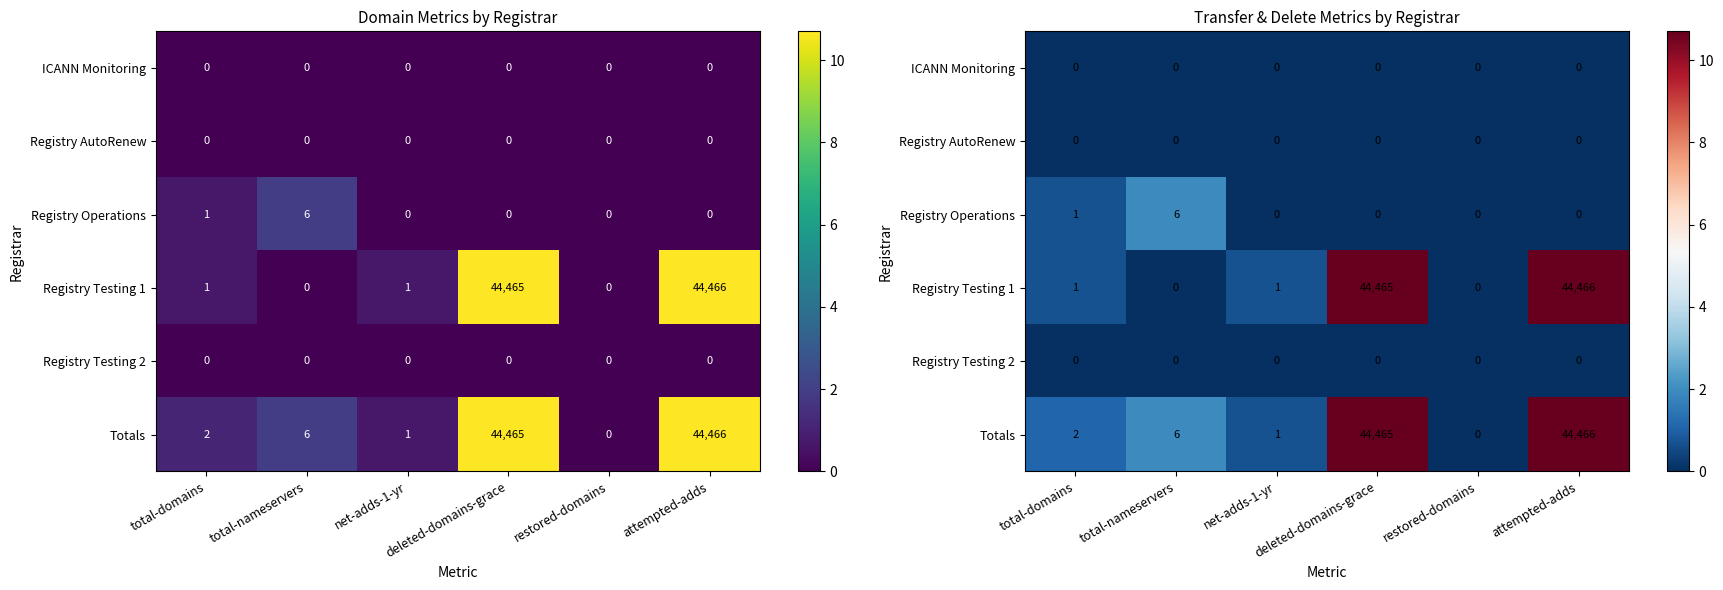

The value of Registry Testing 1 at deleted-domains-grace is 2.7. True or false?

False